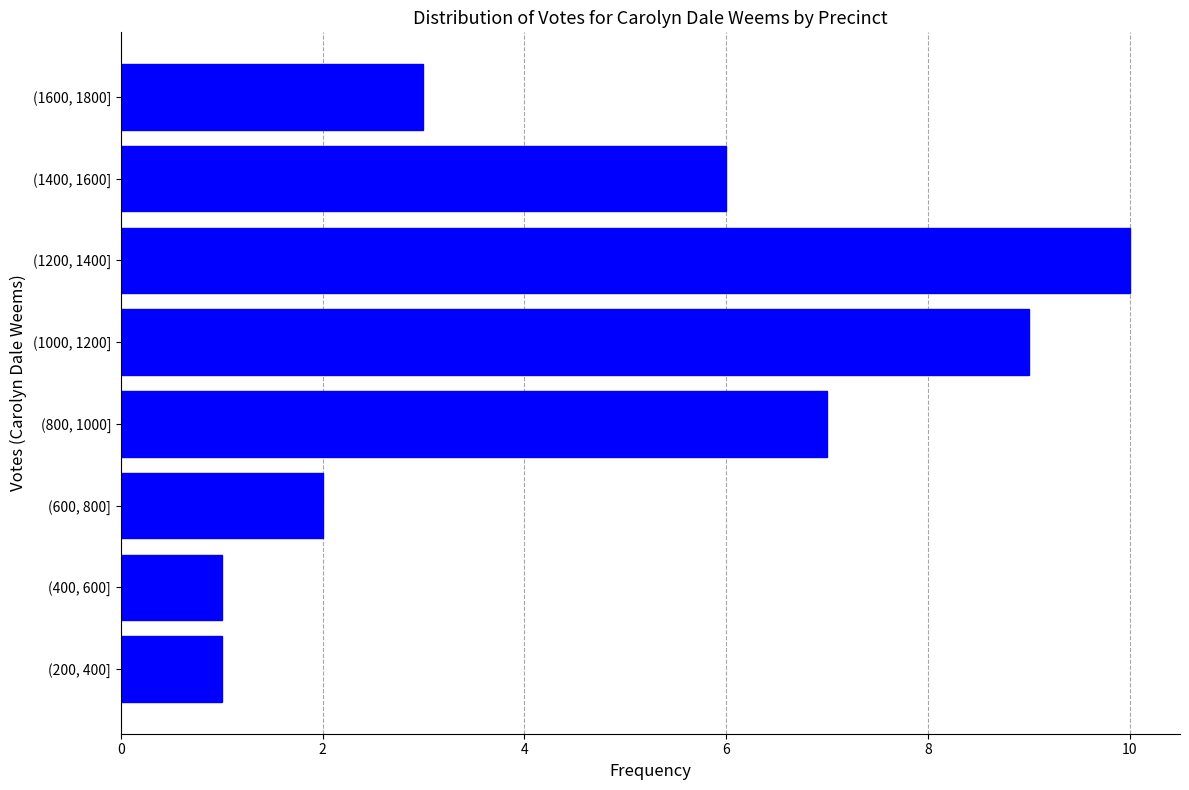

Reading bottom to top, extract all data points from this chart.

(200, 400]=1	(400, 600]=1	(600, 800]=2	(800, 1000]=7	(1000, 1200]=9	(1200, 1400]=10	(1400, 1600]=6	(1600, 1800]=3